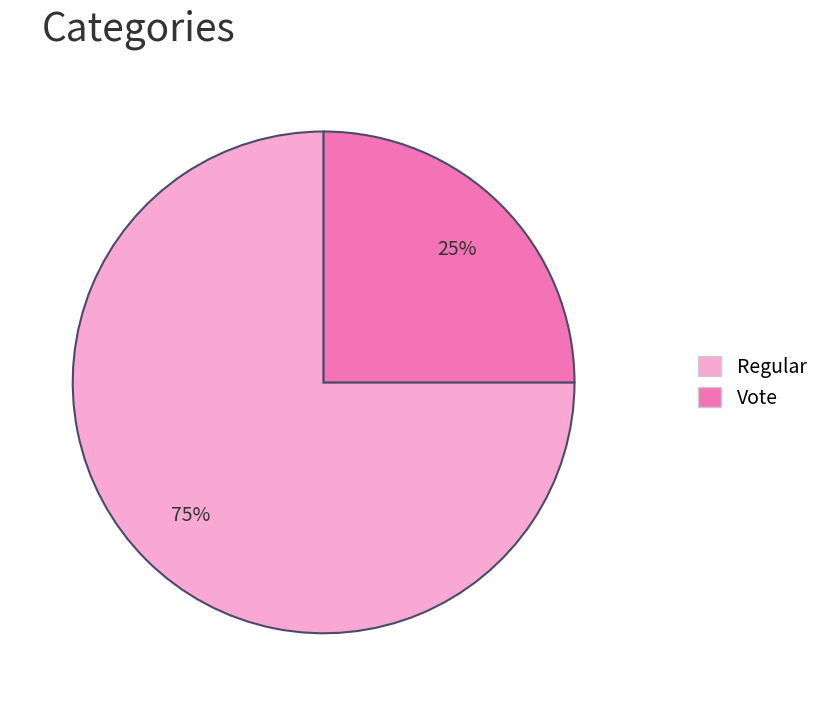

Is there any slice that represents more than half of the pie?

Yes